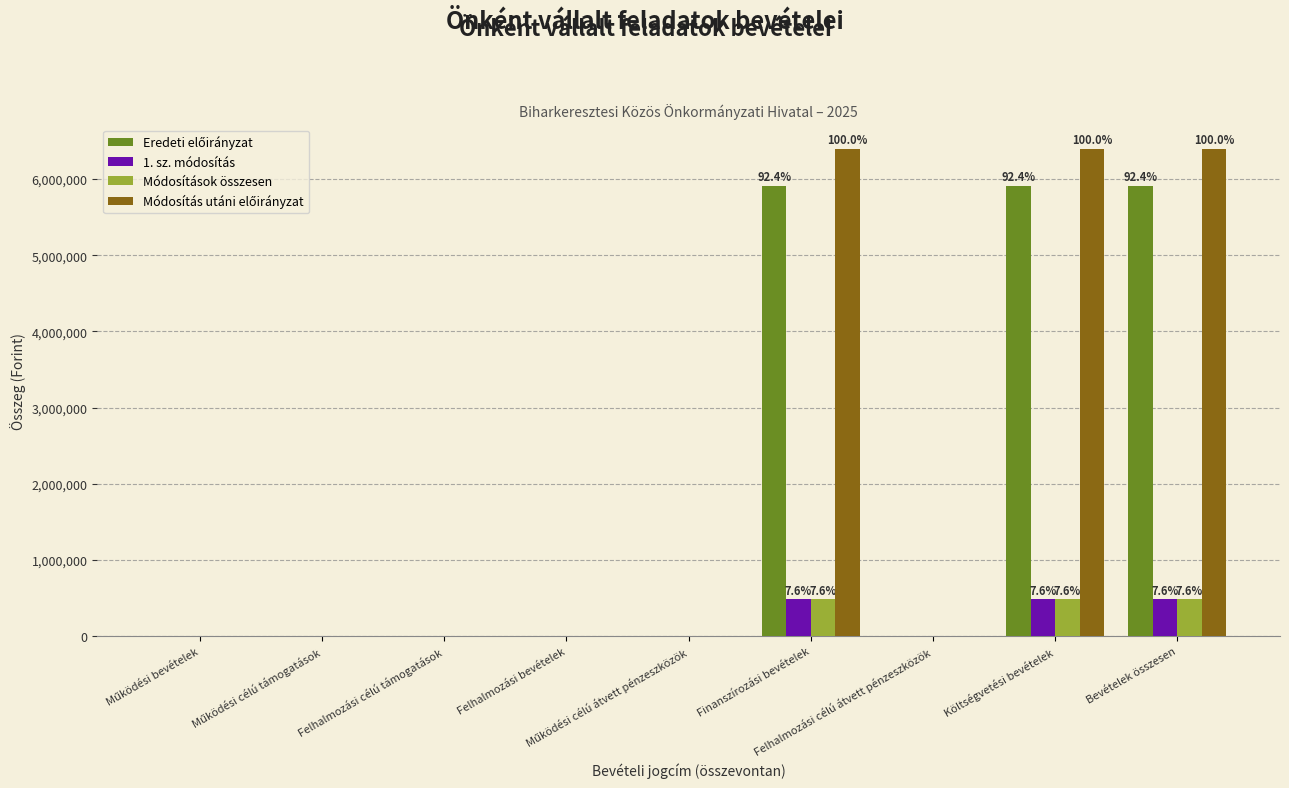

Is the value of 1. sz. módosítás at Költségvetési bevételek greater than the value of Módosítások összesen at Felhalmozási célú átvett pénzeszközök?

Yes